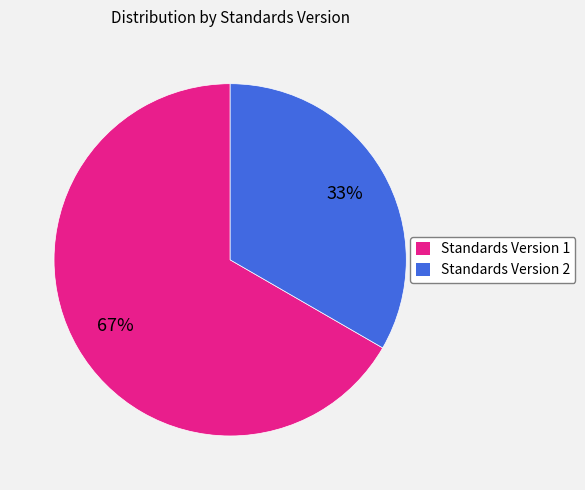

Which category has the biggest portion of the pie?

Standards Version 1